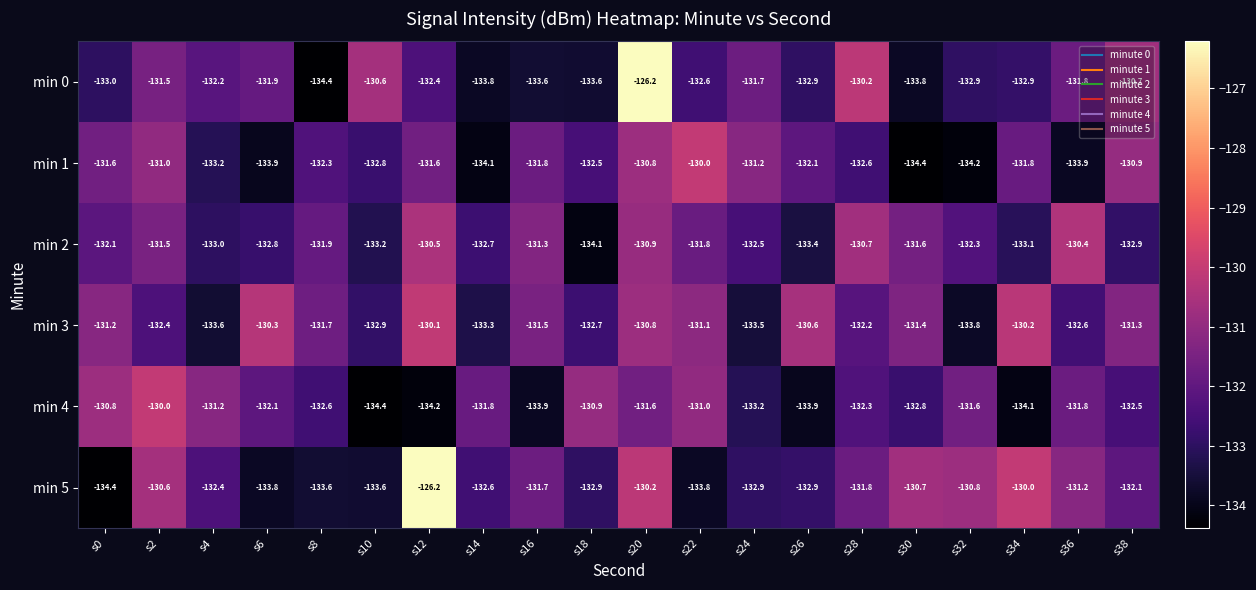

Is the value of min 5 at s34 greater than the value of min 3 at s12?

Yes